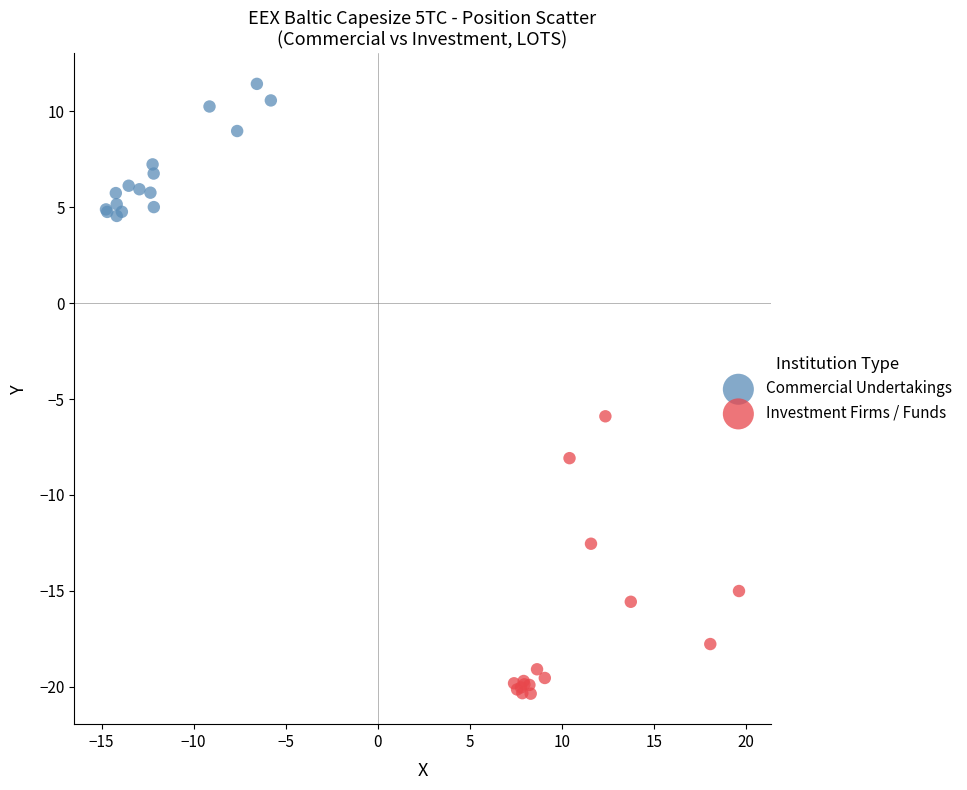

What are all the series names shown in the legend?

Commercial Undertakings, Investment Firms / Funds